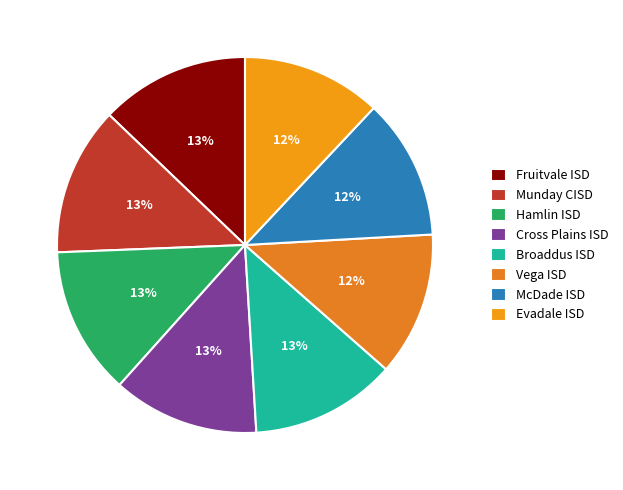

Which slice is the smallest?

Evadale ISD